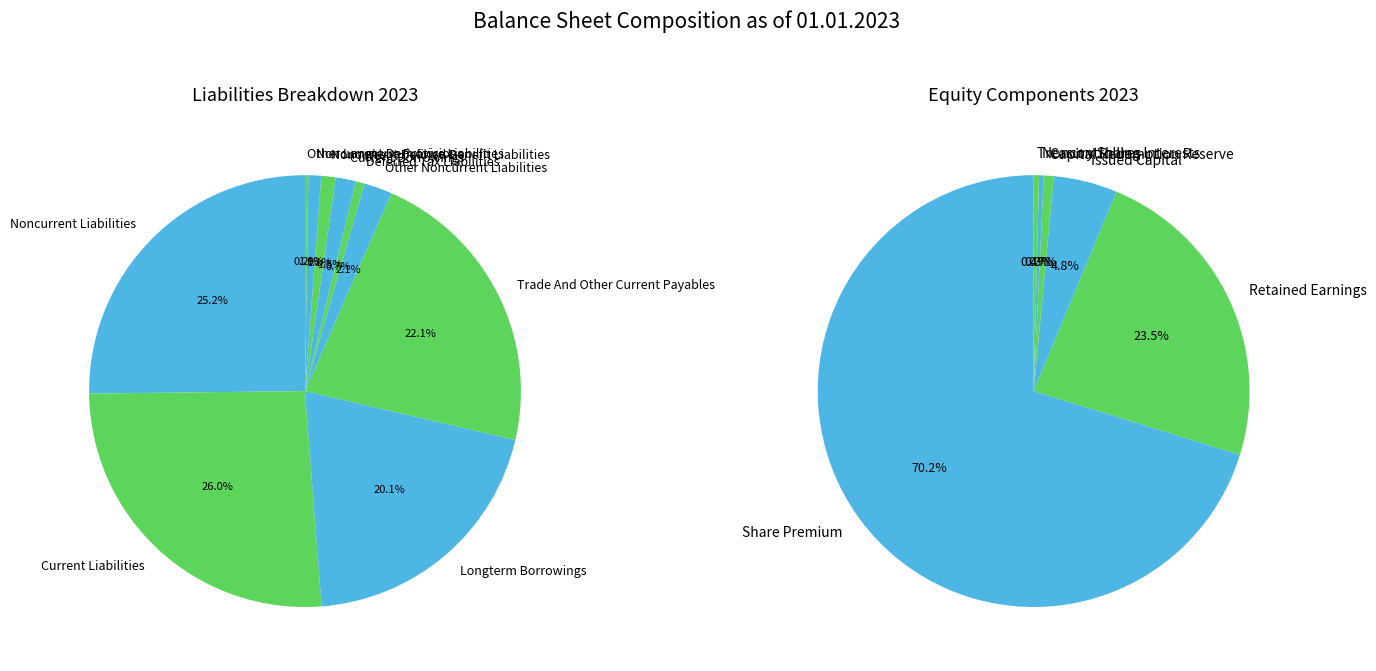

To the nearest percent, what is the combined percentage of Noncurrent Defined Benefit Liabilities and Noncurrent Derivative Liabilities?

2%